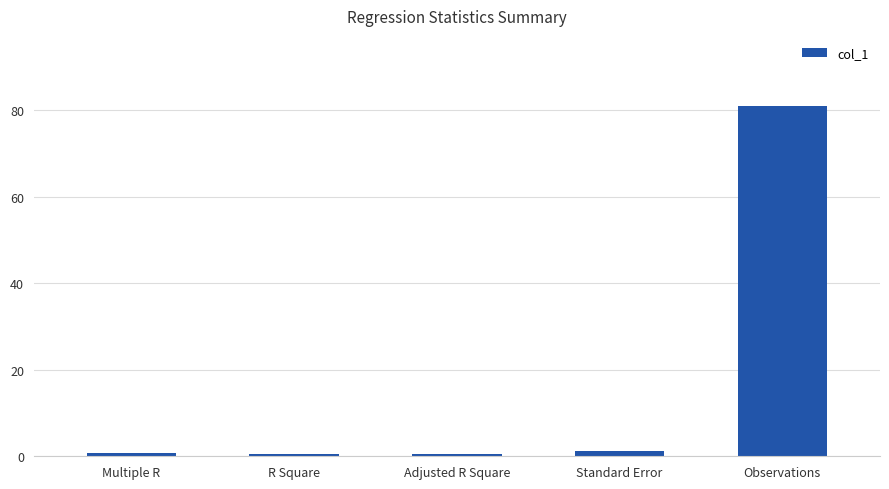

Which has a higher value, Adjusted R Square or Observations?

Observations